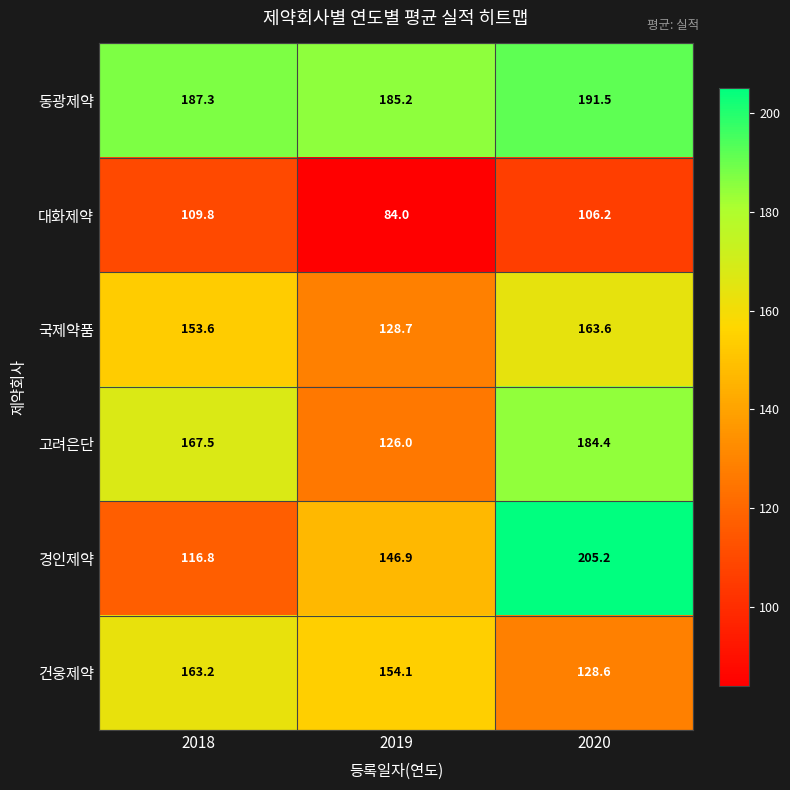

What is the sum of the 국제약품 values at 2020 and 2019?

292.3